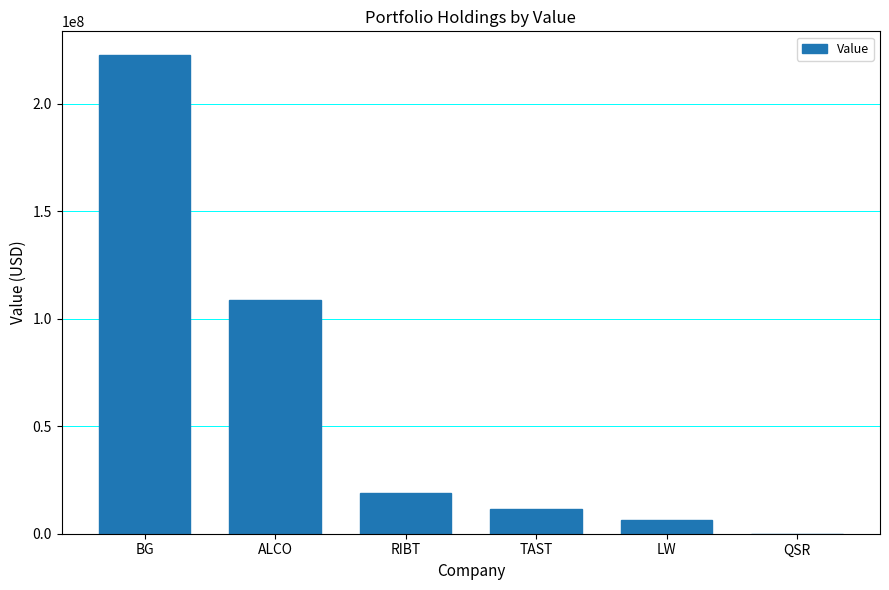

Between QSR and TAST, which is larger?

TAST